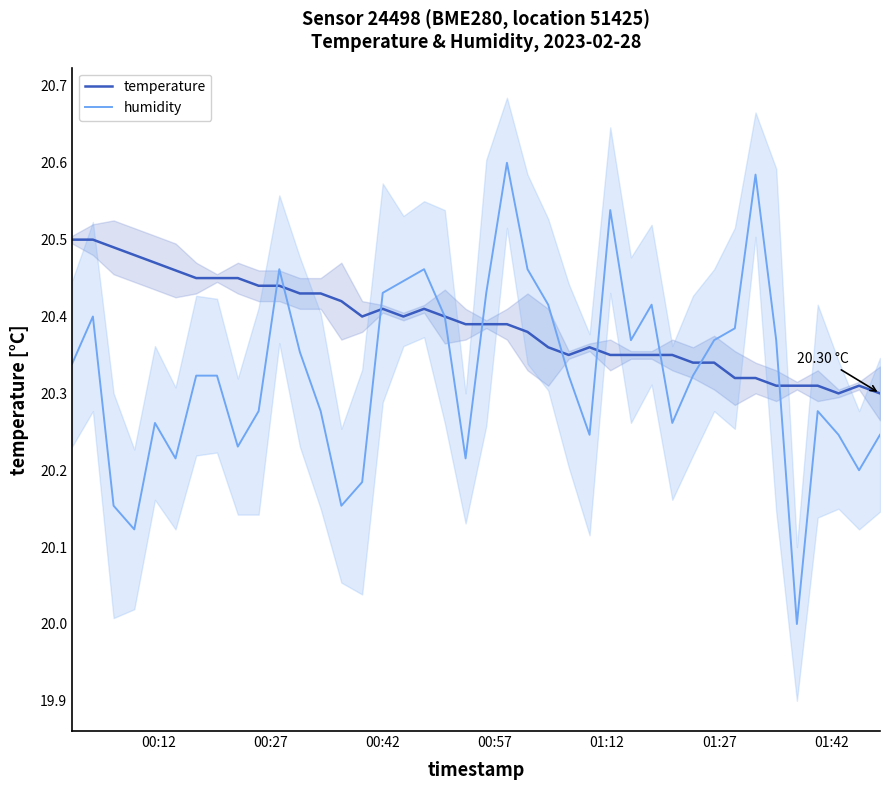

Is this an area chart (filled region under the line)?

No